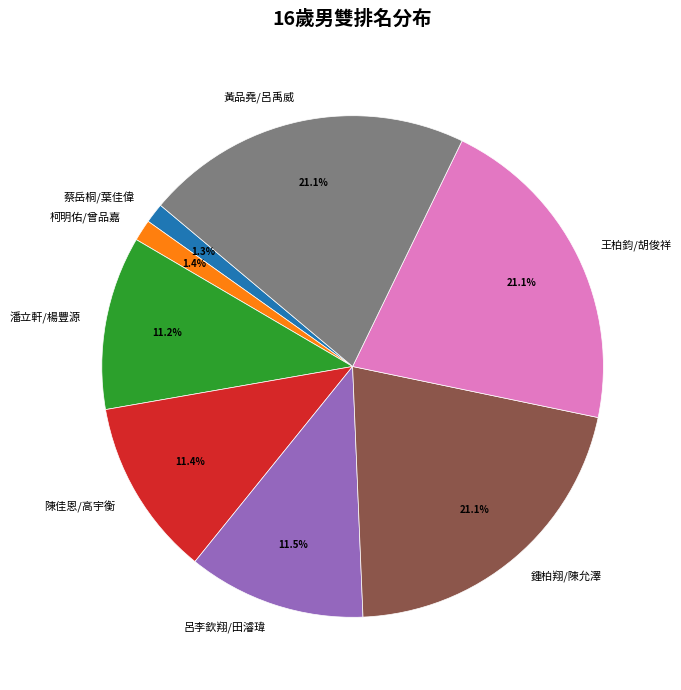

To the nearest percent, what is the difference between the largest and smallest slice percentages?

20%